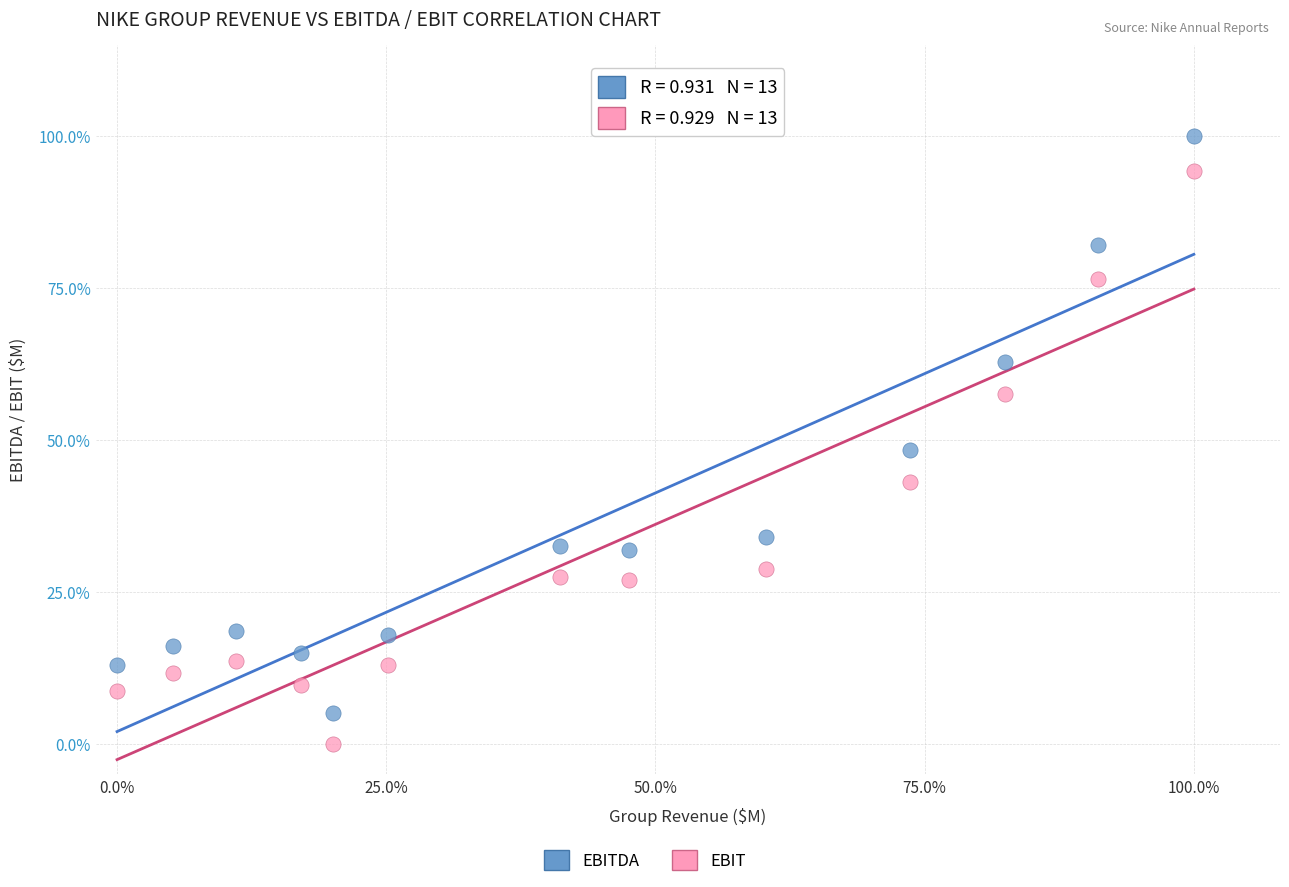

Which series has the largest Y range (max minus min)?

EBITDA